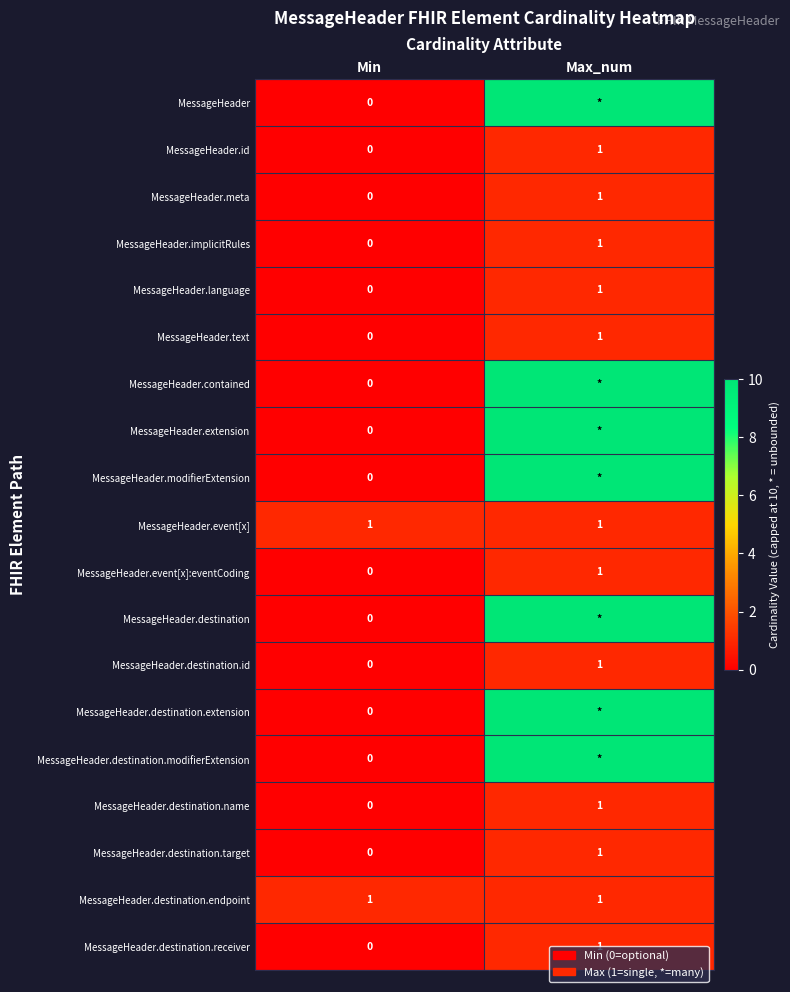

Is the value of MessageHeader.event[x]:eventCoding at Min greater than the value of MessageHeader.destination.endpoint at Max_num?

No